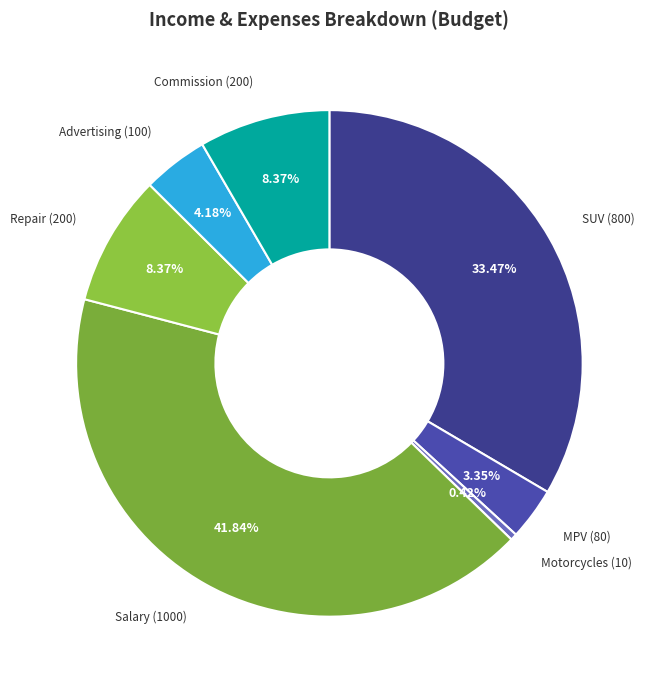

How many slices are in this pie chart?

7